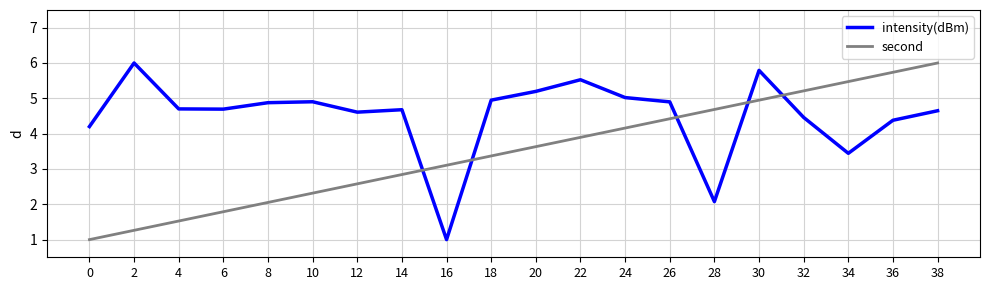

The value of second at 38 is 9.4. True or false?

False